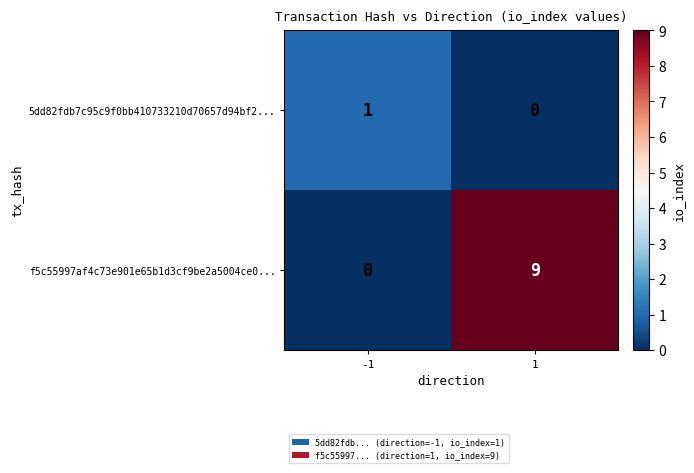

Reading right to left, transcribe all the data shown in this chart.

5dd82fdb7c95c9f0bb410733210d70657d94bf2...: 0	1
f5c55997af4c73e901e65b1d3cf9be2a5004ce0...: 9	0